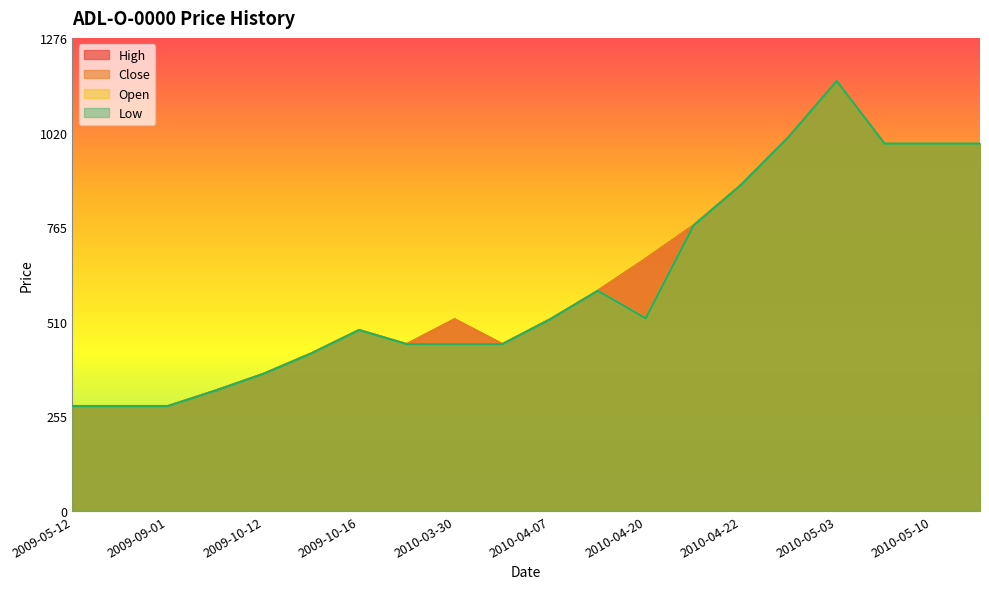

What is the difference between the High values at 2009-08-25 and 2010-03-31?

167